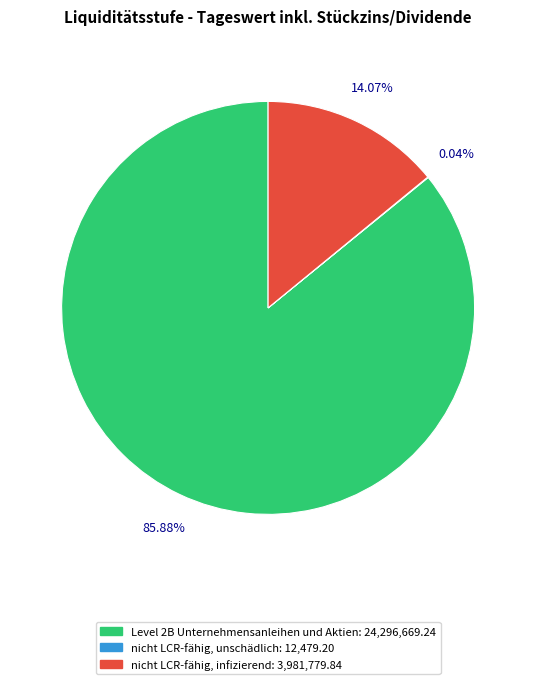

Does any single category account for the majority?

Yes